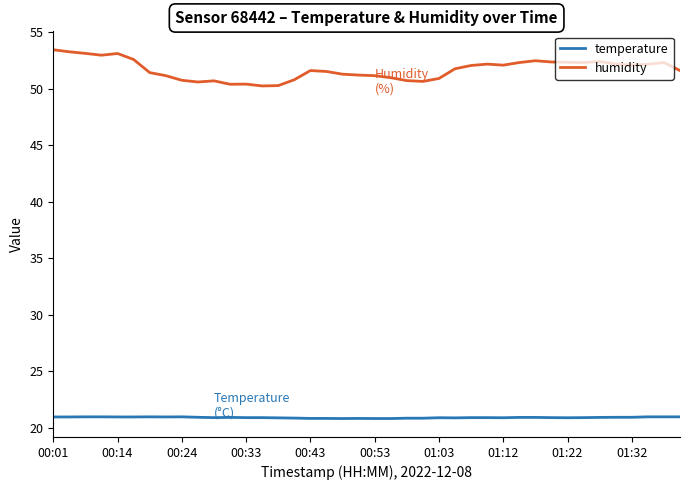

Which series has the widest spread of values?

humidity